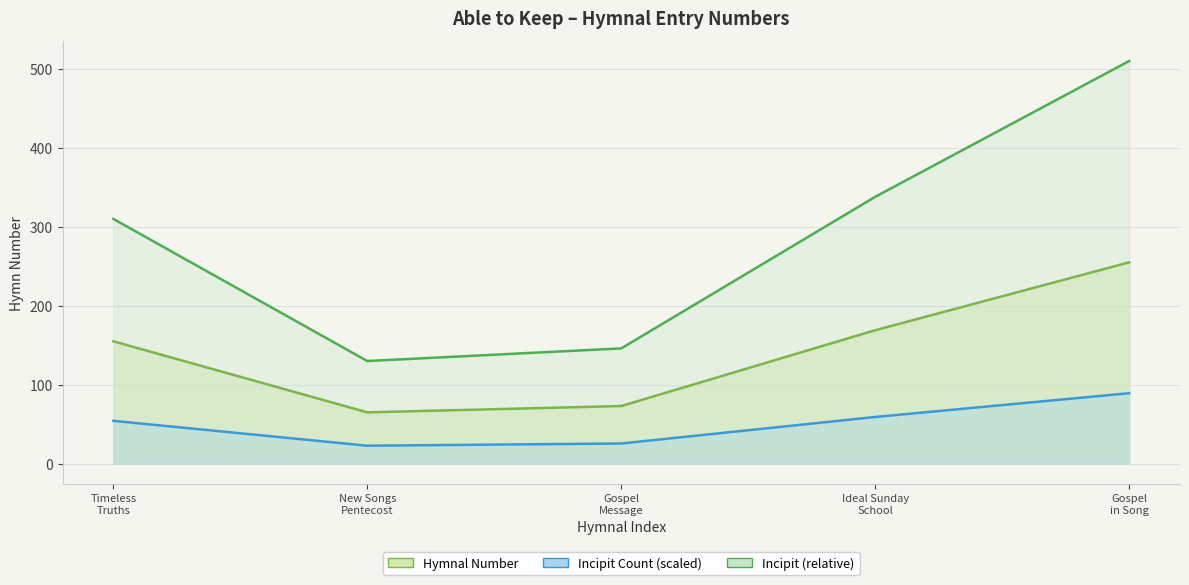

Rank the categories by value from highest to lowest.

Gospel in Song, Ideal Sunday School, Timeless Truths, Gospel Message, New Songs Pentecost